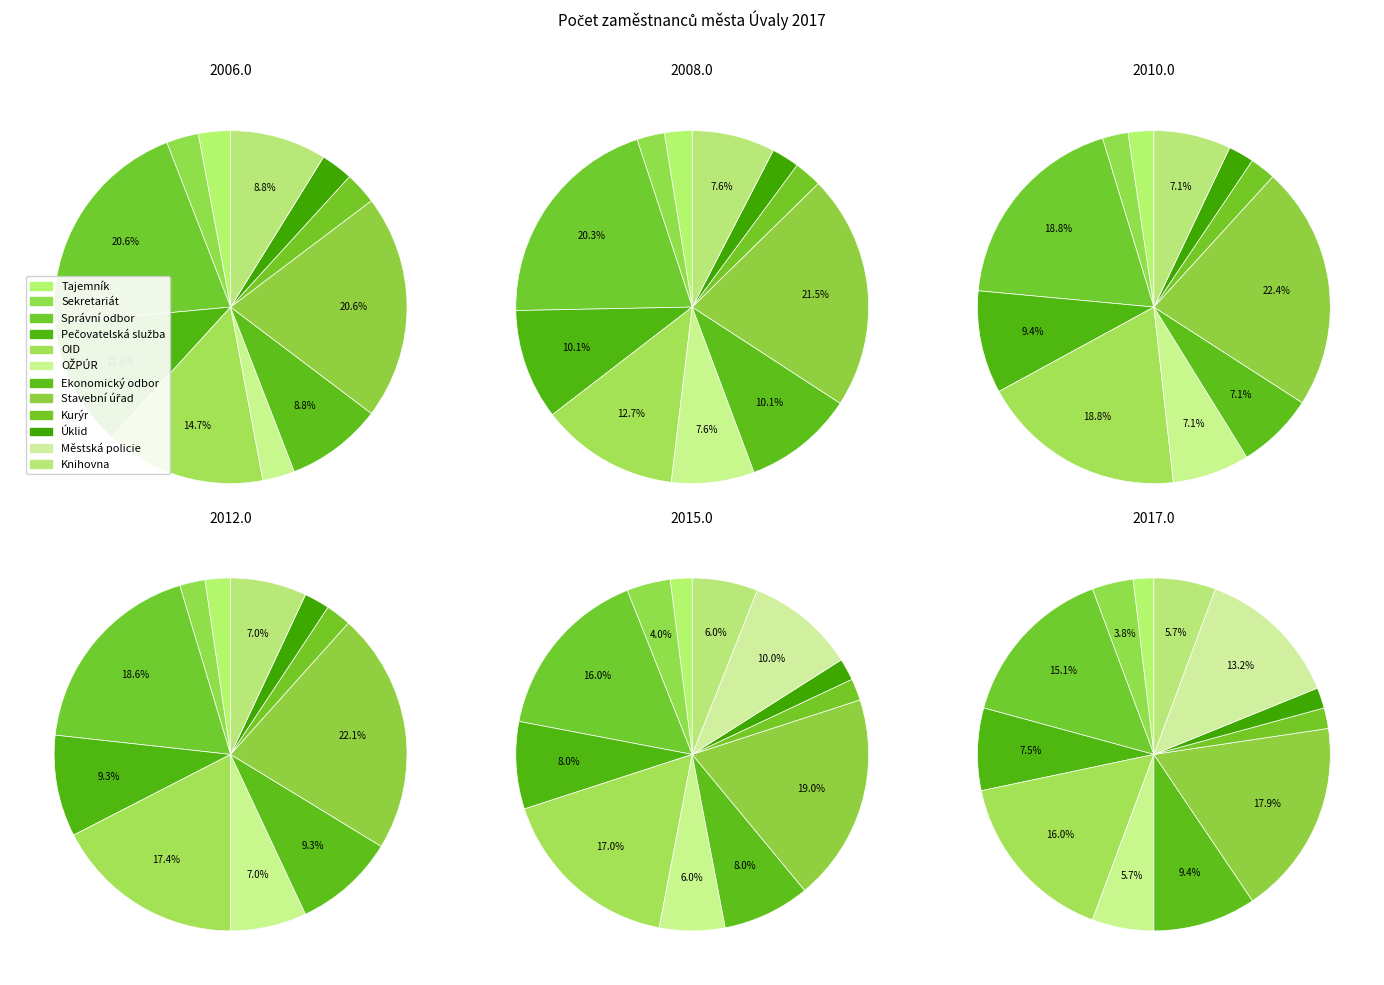

Is OID the majority of the pie?

No